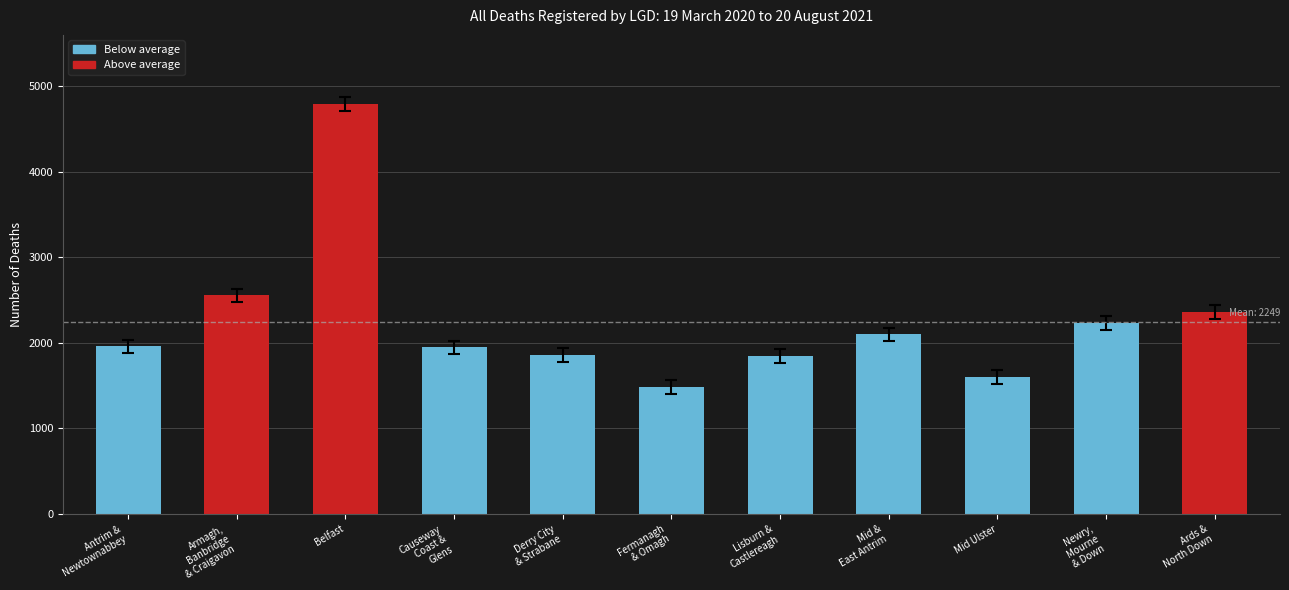

What is the value of the 6th bar from the left?

1482